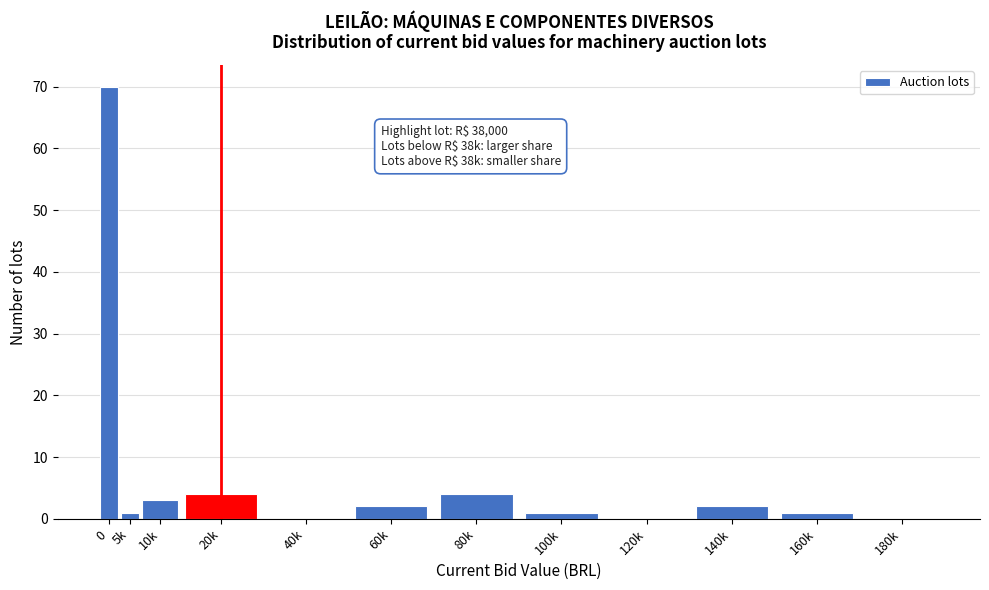

Reading right to left, what are all the values shown in this chart?

180k=0	160k=1	140k=2	120k=0	100k=1	80k=4	60k=2	40k=0	20k=4	10k=3	5k=1	0=70